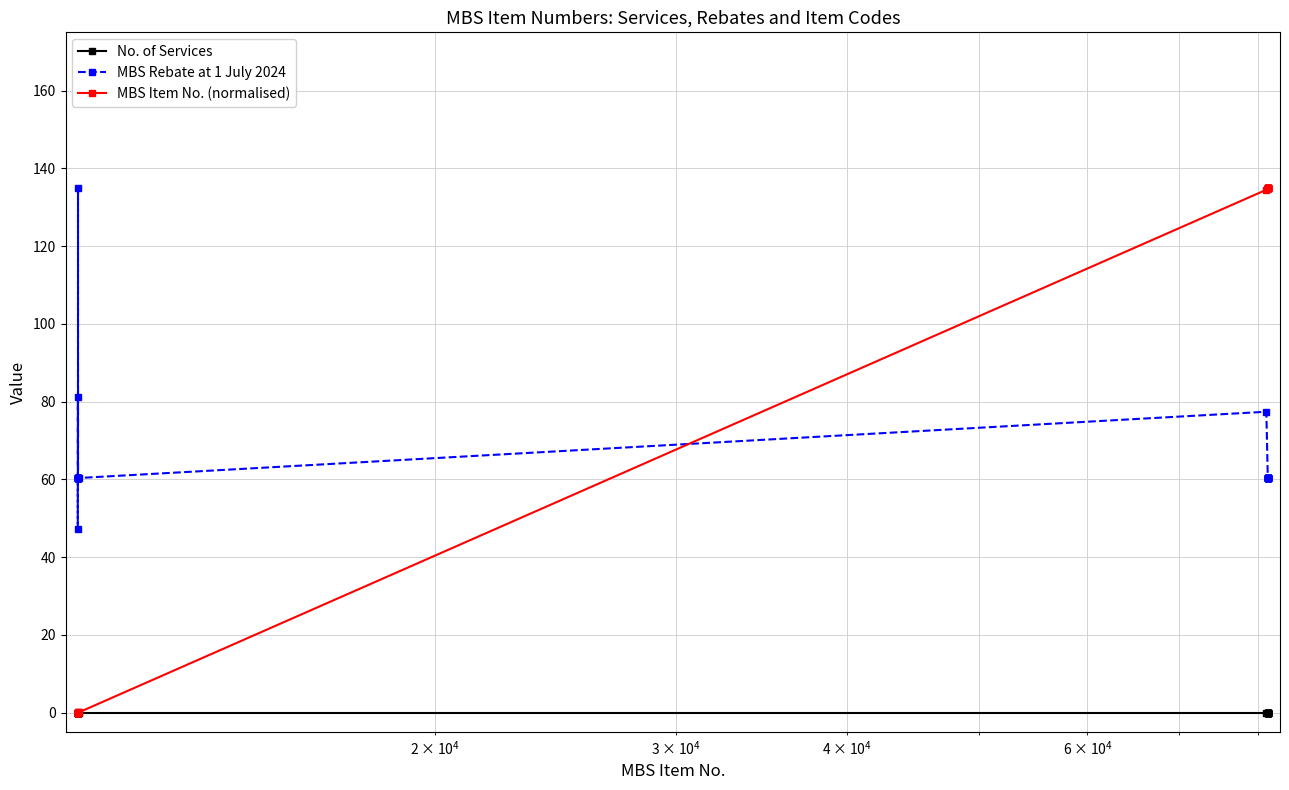

True or false: No. of Services and MBS Rebate at 1 July 2024 cross at least once.

False